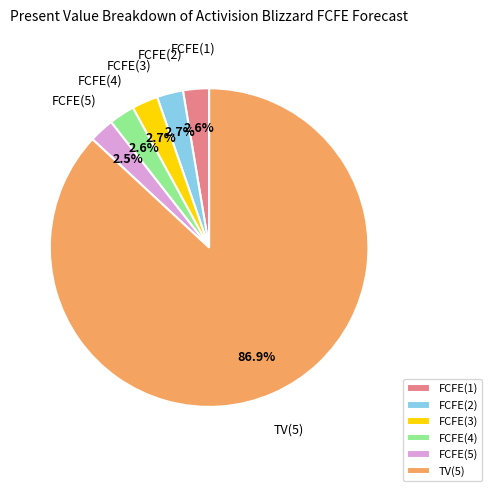

True or false: TV(5) accounts for 87% of the total.

True